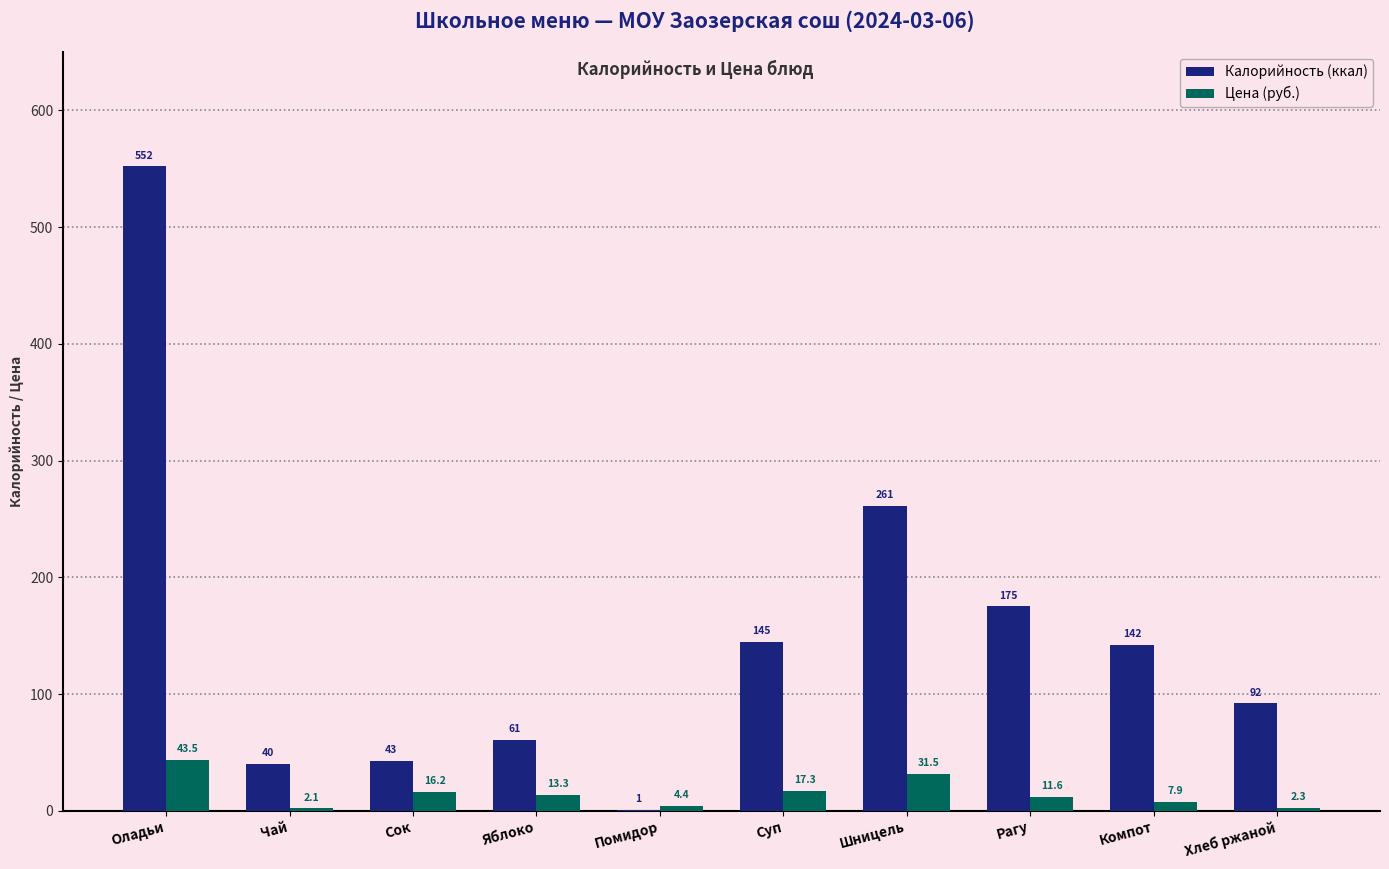

Does the chart contain stacked bars?

No